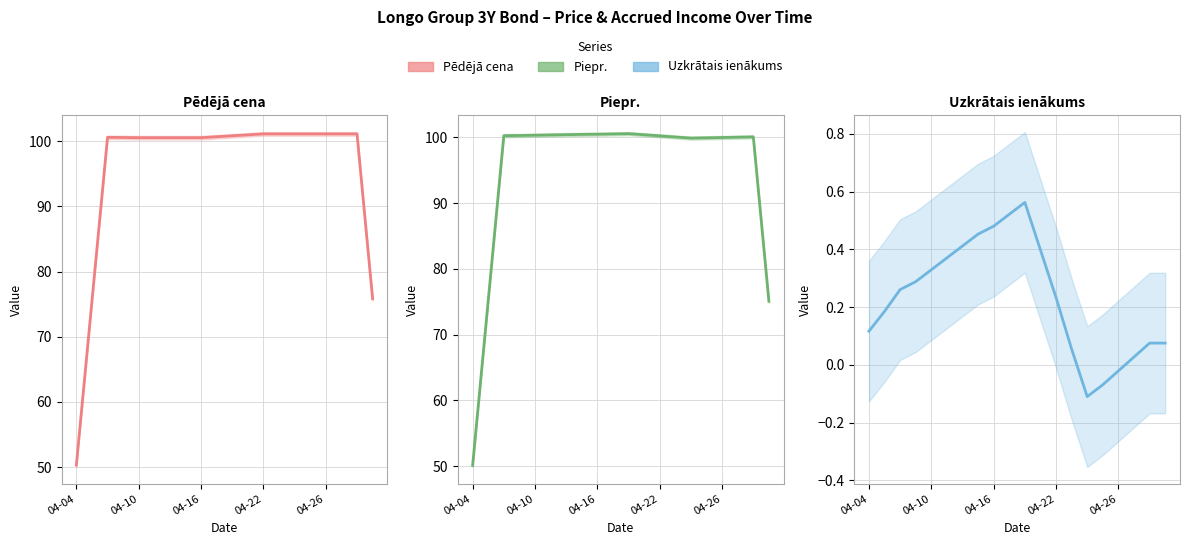

At how many categories does at least one series exceed 89?

17